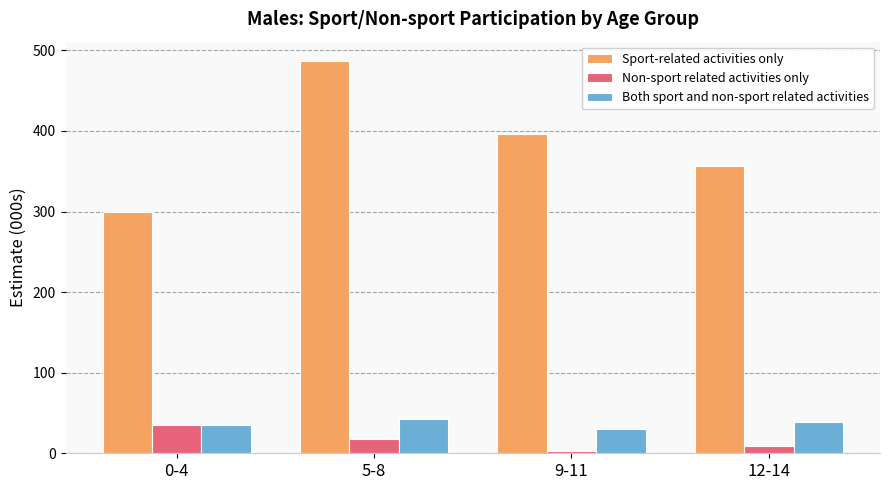

What is the total value across all series at 5-8?

547.4